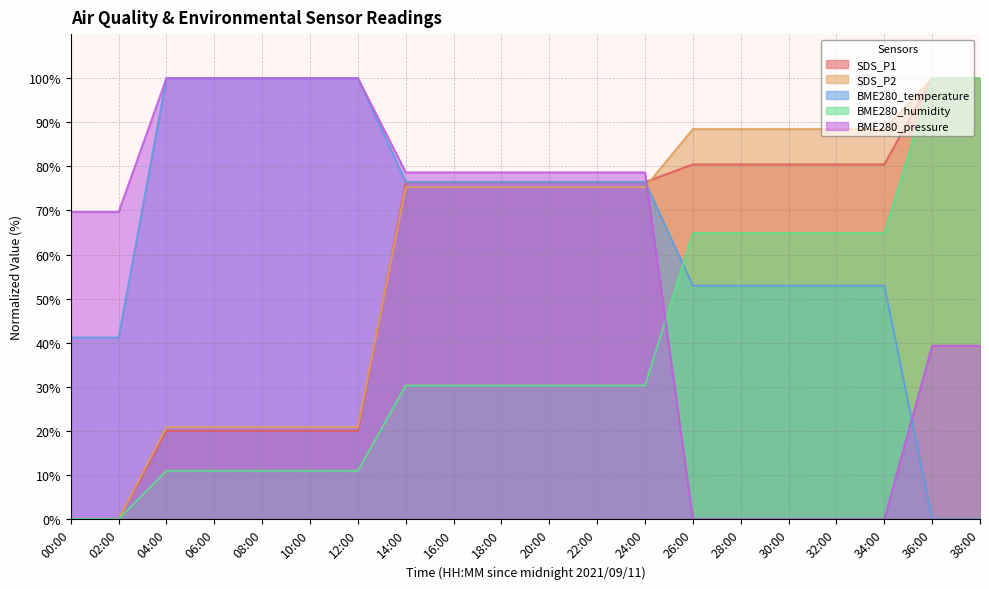

What is the label of the 18th point from the left?

34:00